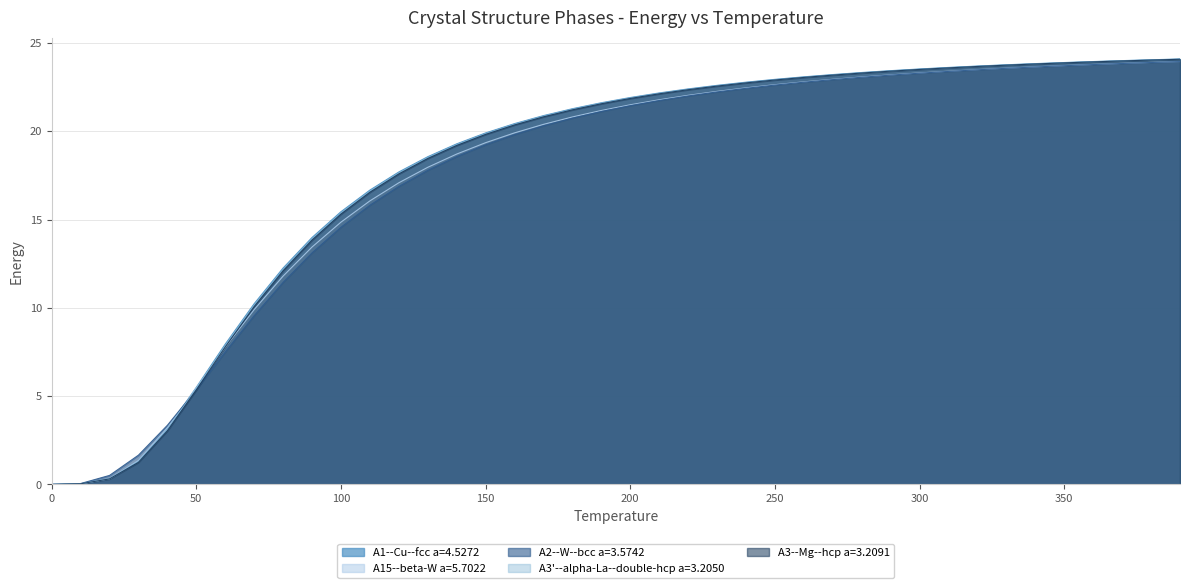

Where is A15--beta-W a=5.7022 nearest to the value 11?

80.0